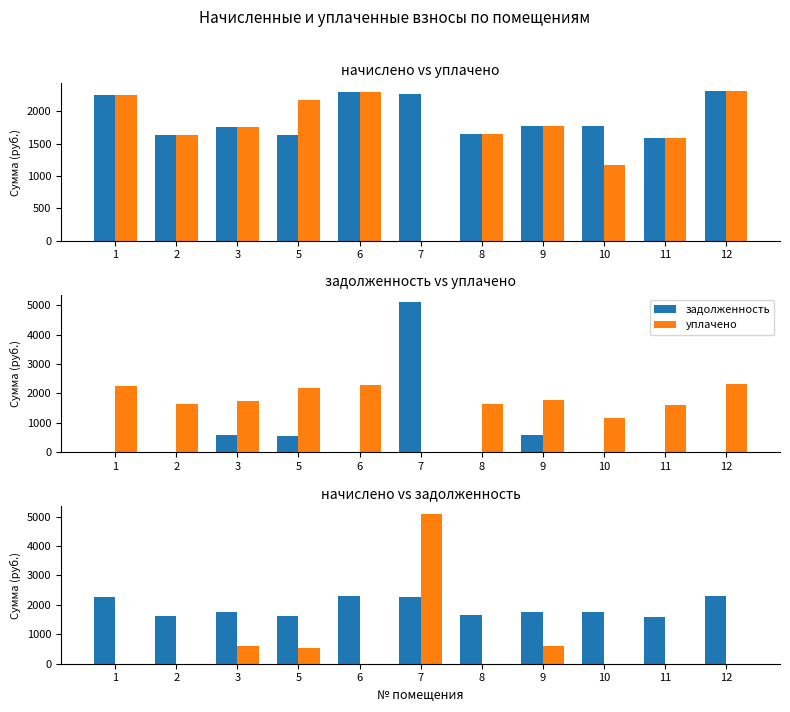

At which category does the chart reach its minimum across all series?

7